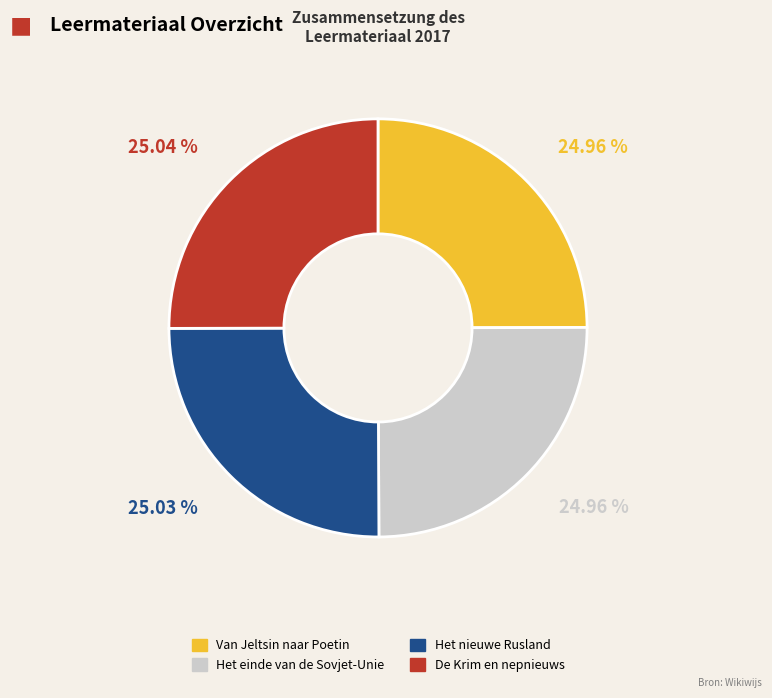

Combined, do Van Jeltsin naar Poetin and De Krim en nepnieuws account for over 50%?

Yes